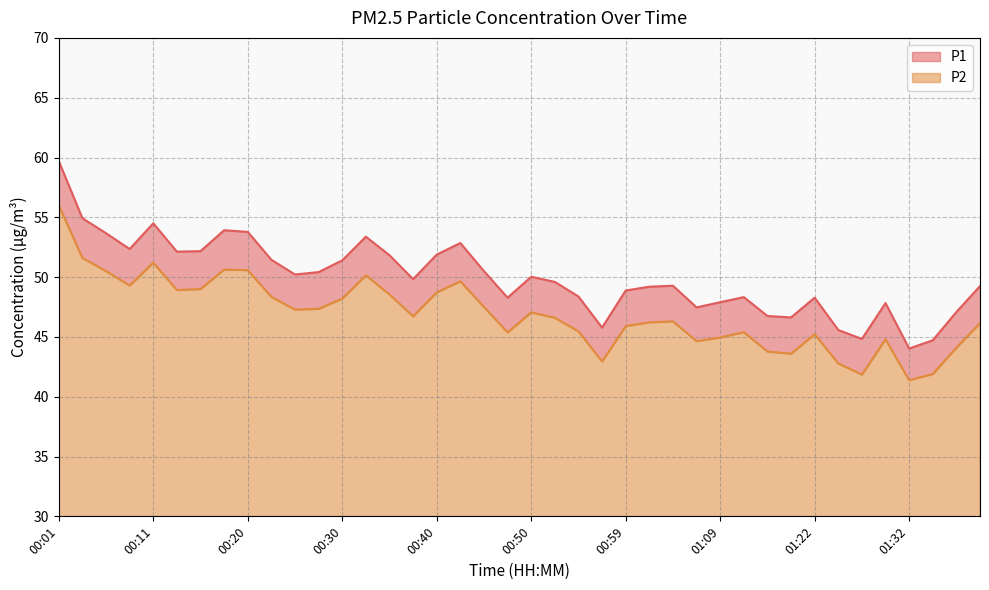

Rank the categories by P2 value from lowest to highest.

01:32, 01:27, 01:34, 01:24, 00:57, 01:17, 01:14, 01:37, 01:07, 01:29, 01:09, 01:22, 00:47, 01:12, 00:54, 00:59, 01:39, 01:02, 01:04, 00:52, 00:37, 00:50, 00:25, 00:28, 00:45, 00:30, 00:23, 00:35, 00:40, 00:13, 00:15, 00:08, 00:42, 00:32, 00:06, 00:20, 00:18, 00:11, 00:03, 00:01